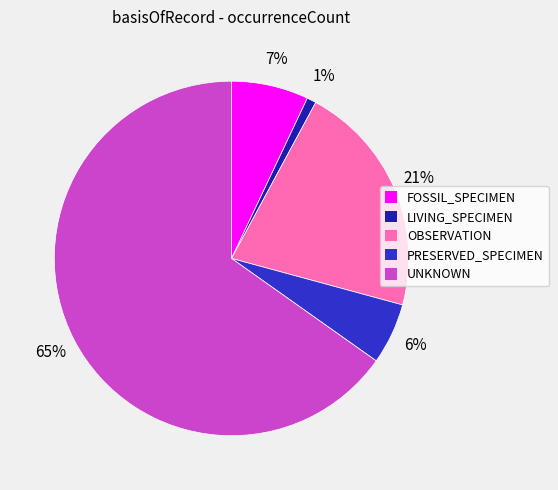

Rank the categories by value from highest to lowest.

UNKNOWN, OBSERVATION, FOSSIL_SPECIMEN, PRESERVED_SPECIMEN, LIVING_SPECIMEN